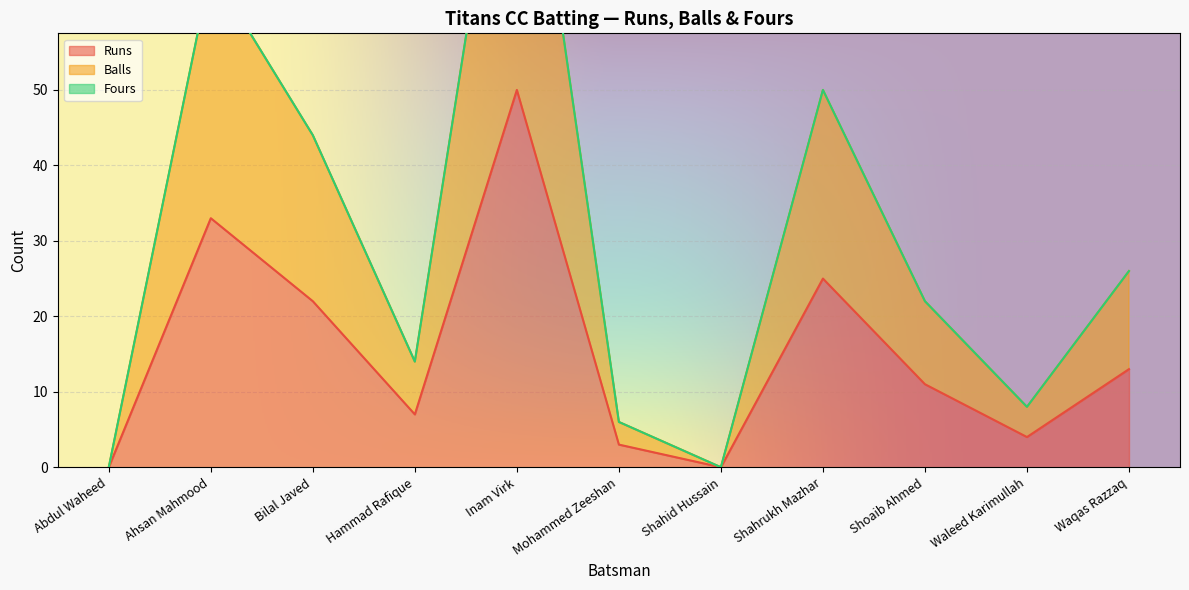

Where is the first local minimum for Runs?

Hammad Rafique